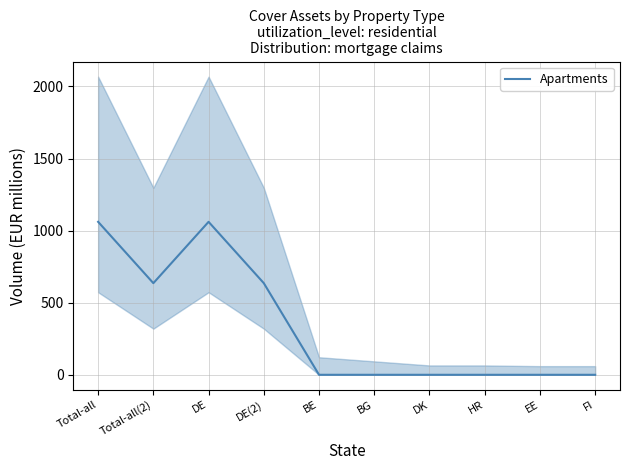

Is this an area chart (filled region under the line)?

No